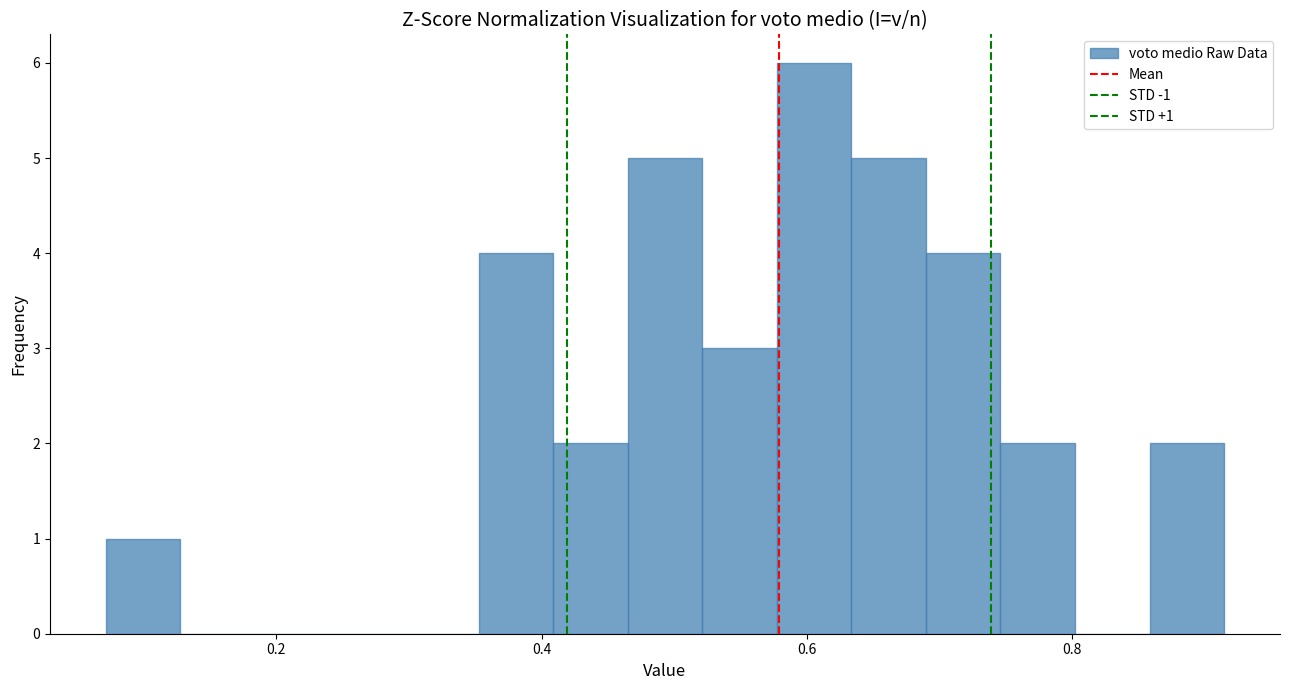

Around what value on the x-axis is the tallest bar? Give the approximate position of its centre, as read against the axis.

0.60